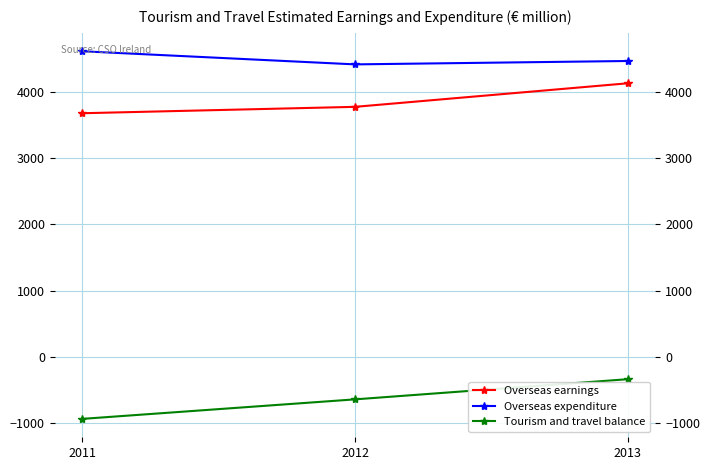

What is the value of the Overseas expenditure point at the 1st from the left?

4610.0